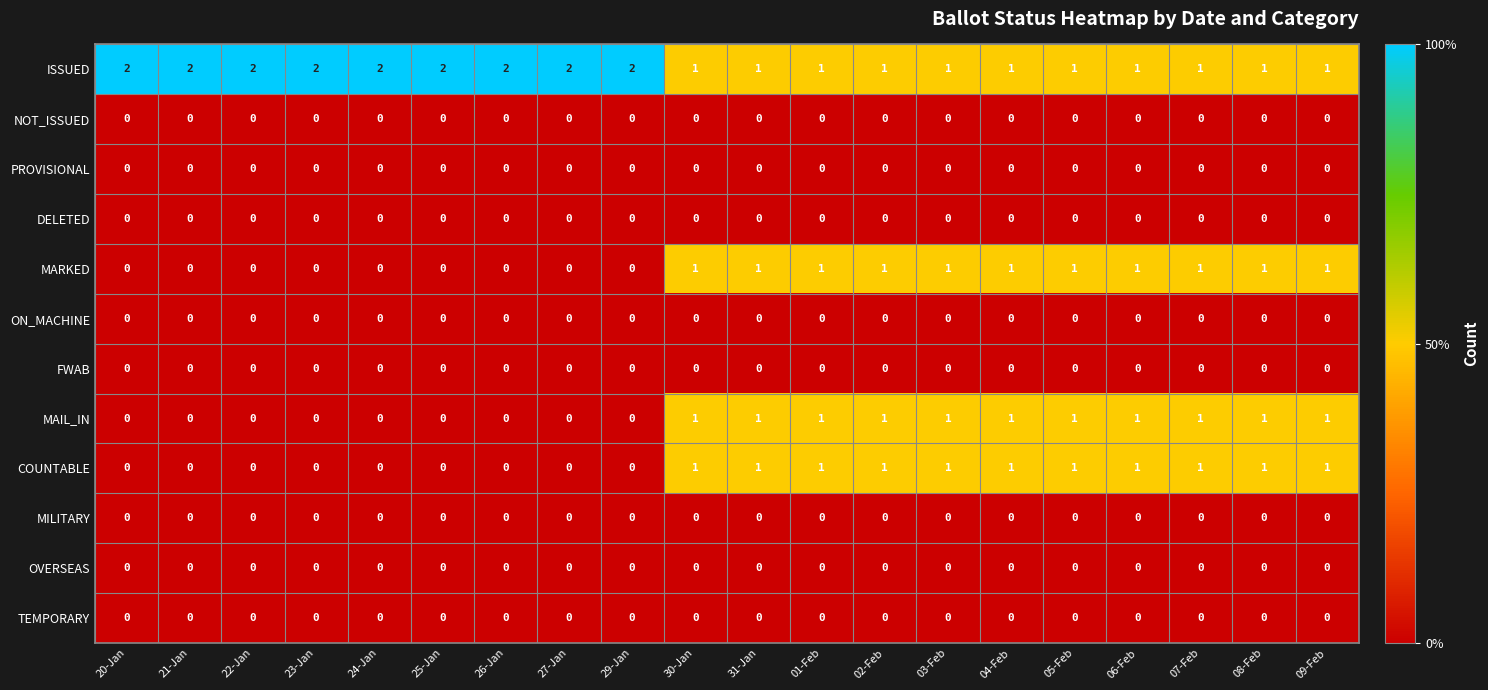

Count the COUNTABLE values in the range 0 to 1.

20